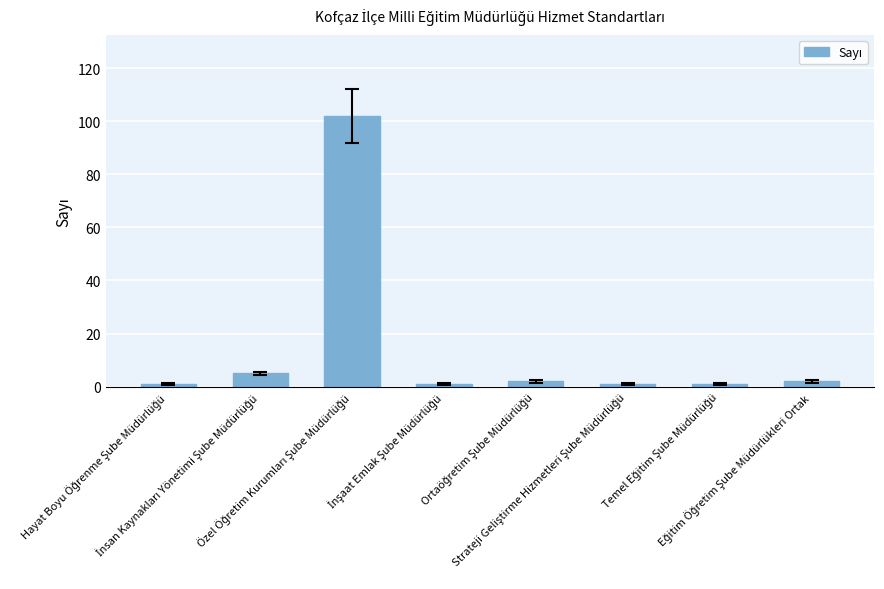

What is the maximum value shown in the chart?

102